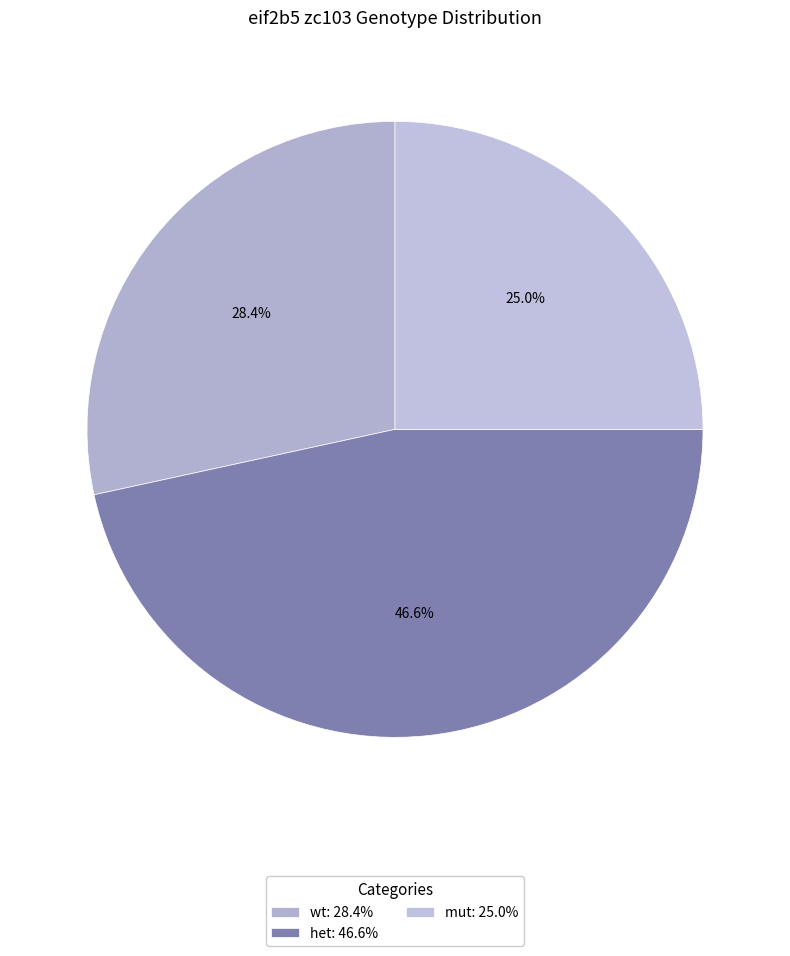

How many segments does this pie chart have?

3